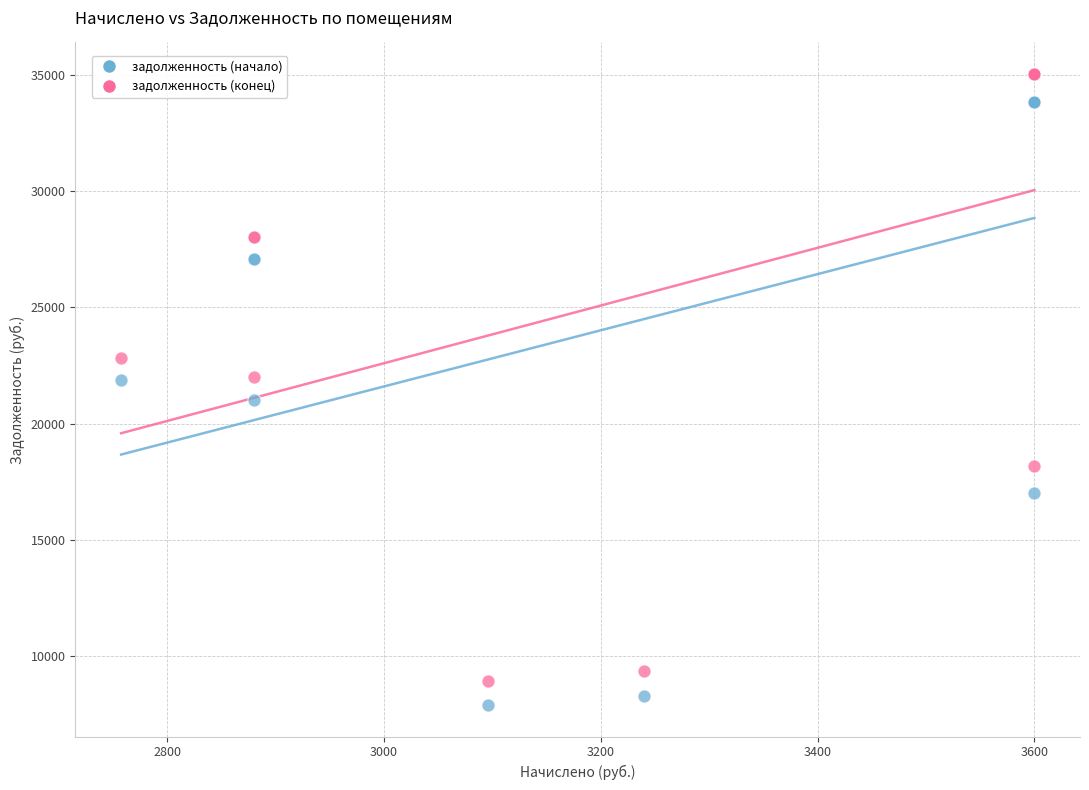

Which series contains the highest Y value?

задолженность (конец)